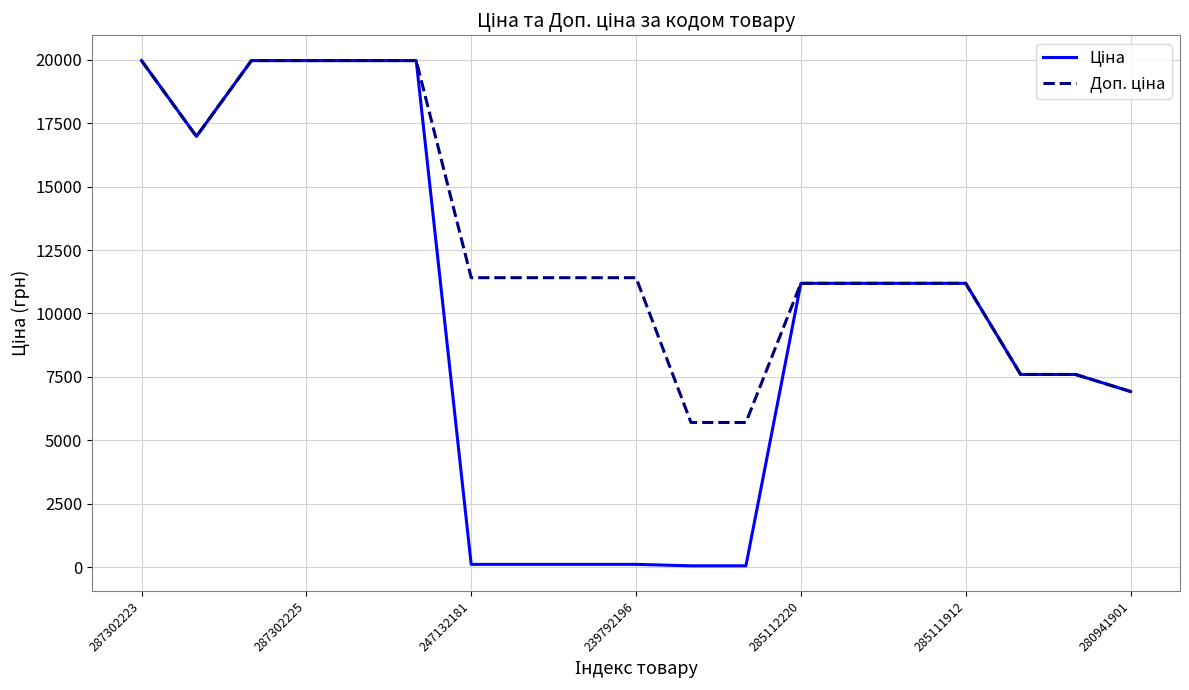

What is the maximum value shown in the chart?

19964.2